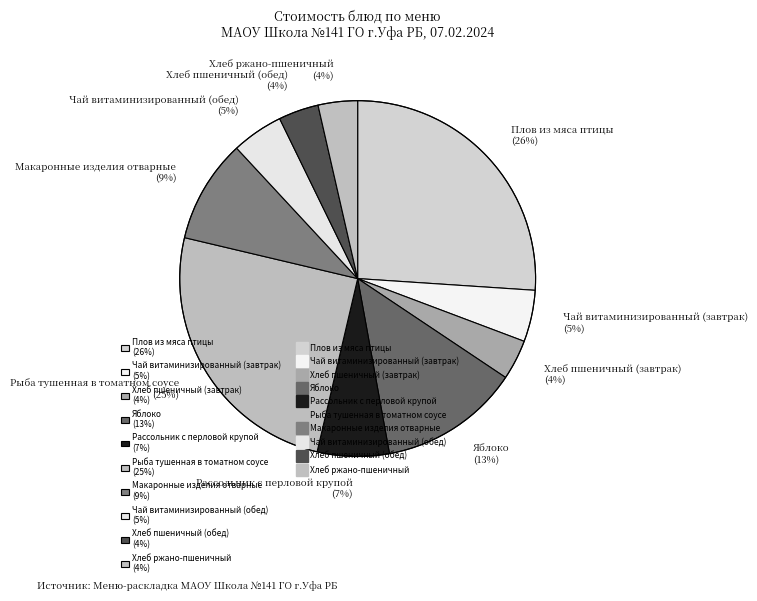

True or false: Рассольник с перловой крупой accounts for 7% of the total.

True